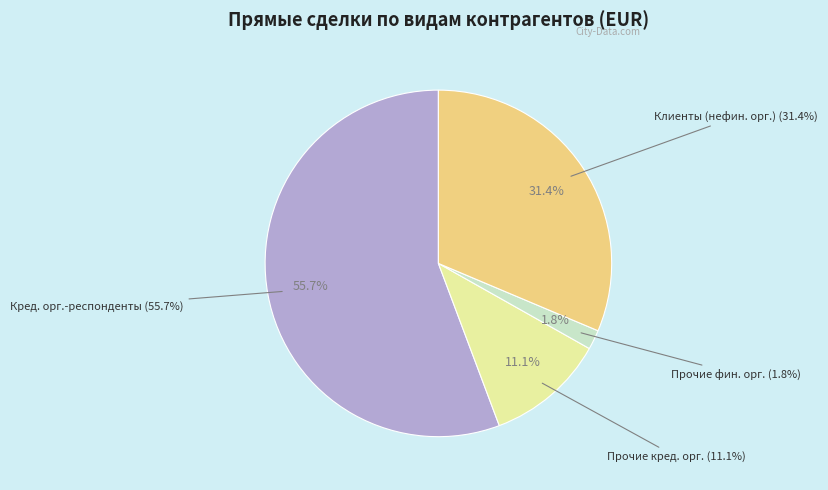

How much of the chart is everything except с кредитными организациями-респондентами?

44.3%